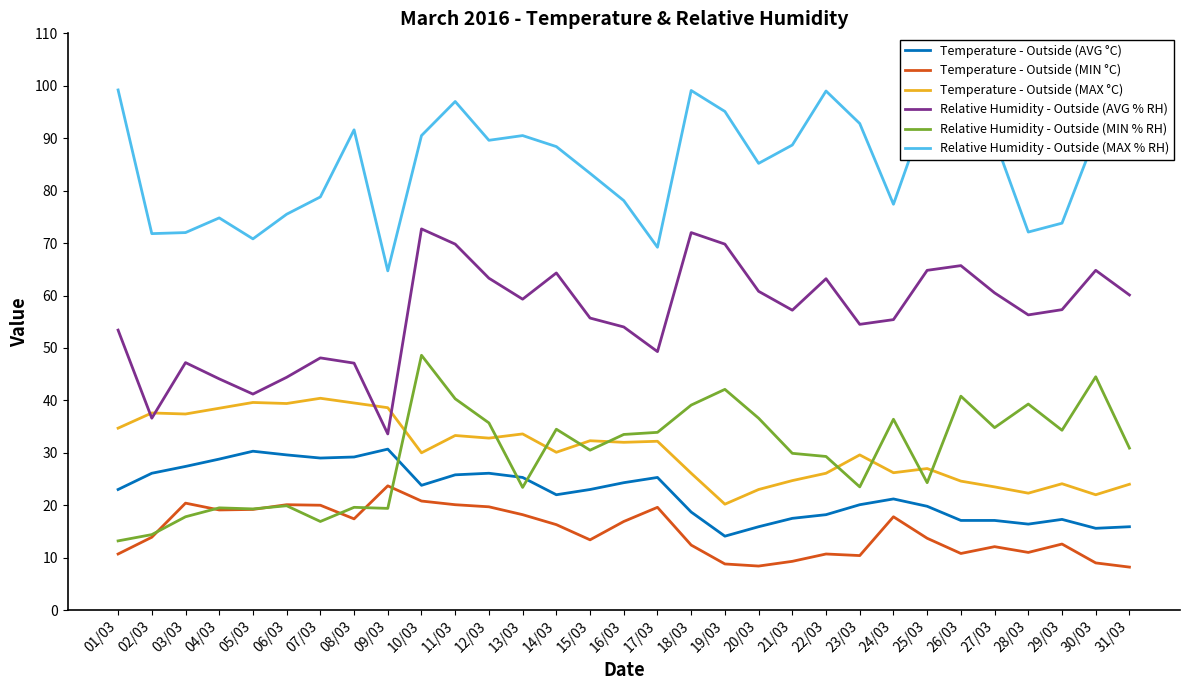

What are all the series names shown in the legend?

Temperature - Outside (AVG °C), Temperature - Outside (MIN °C), Temperature - Outside (MAX °C), Relative Humidity - Outside (AVG % RH), Relative Humidity - Outside (MIN % RH), Relative Humidity - Outside (MAX % RH)